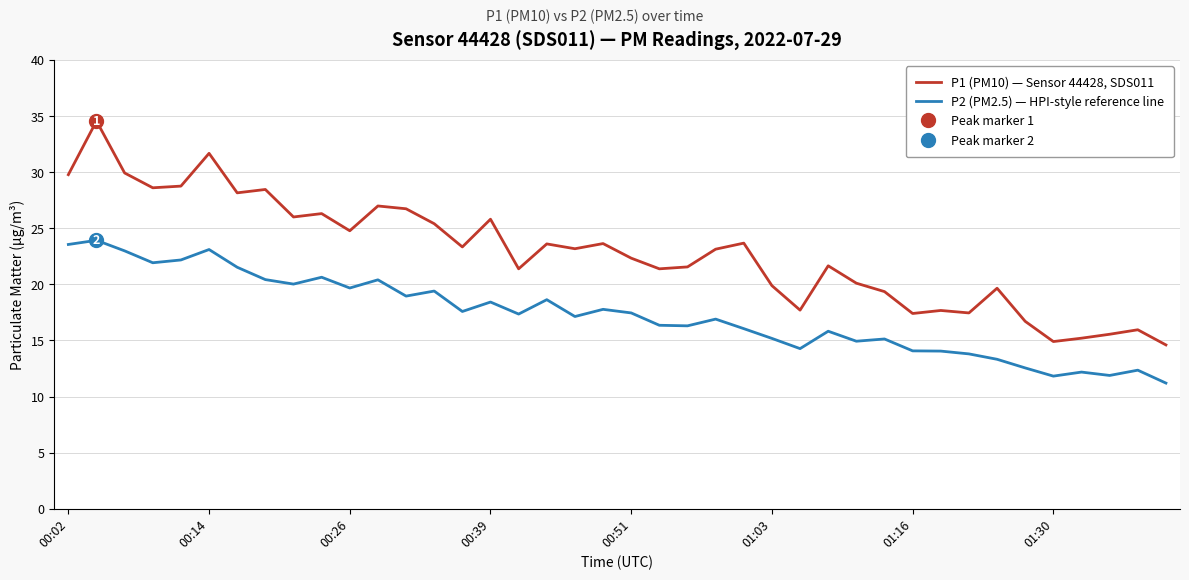

What is the difference between the second highest and second lowest values in the P1 (PM10) — Sensor 44428, SDS011 series?

16.8